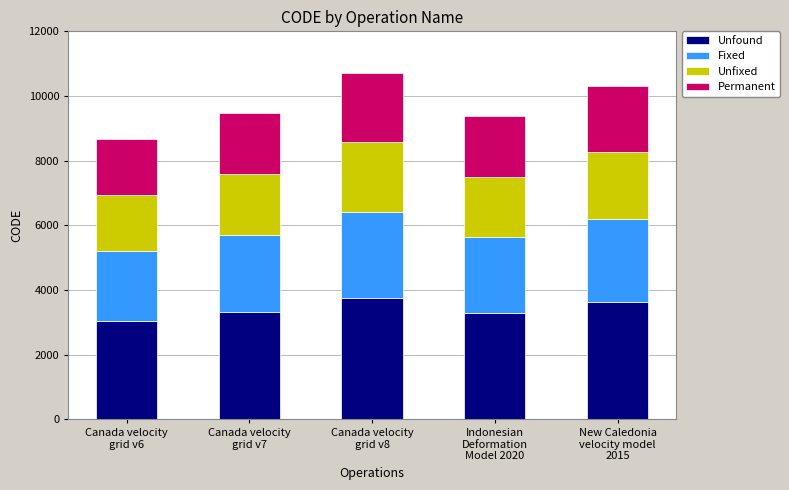

What are all the series names shown in the legend?

Unfound, Fixed, Unfixed, Permanent